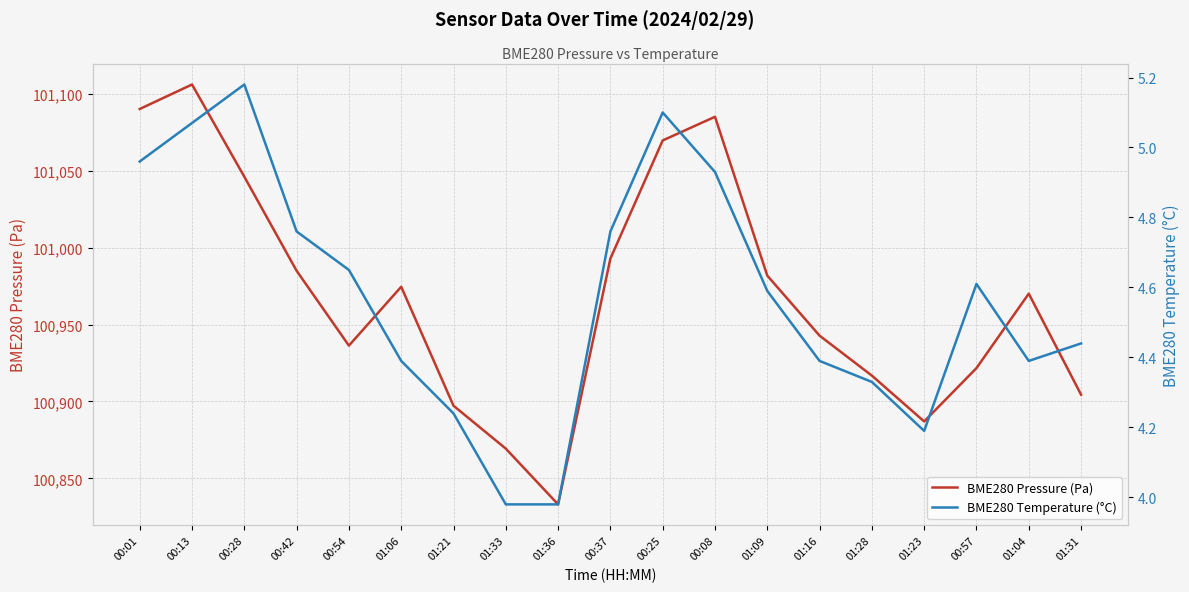

What are all the series names shown in the legend?

BME280 Pressure (Pa), BME280 Temperature (°C)